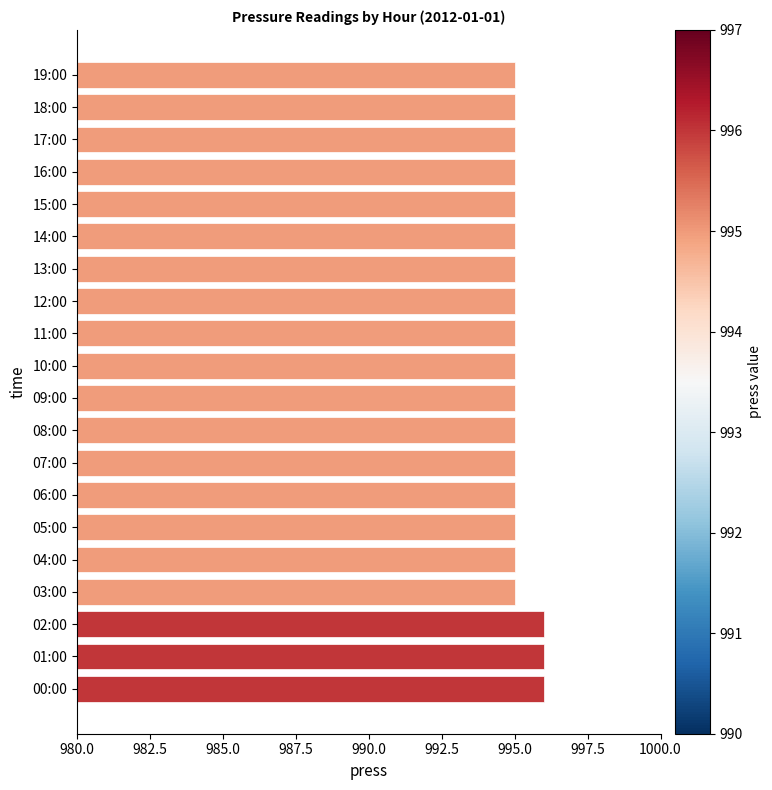

What is the difference between the maximum and minimum values?

1